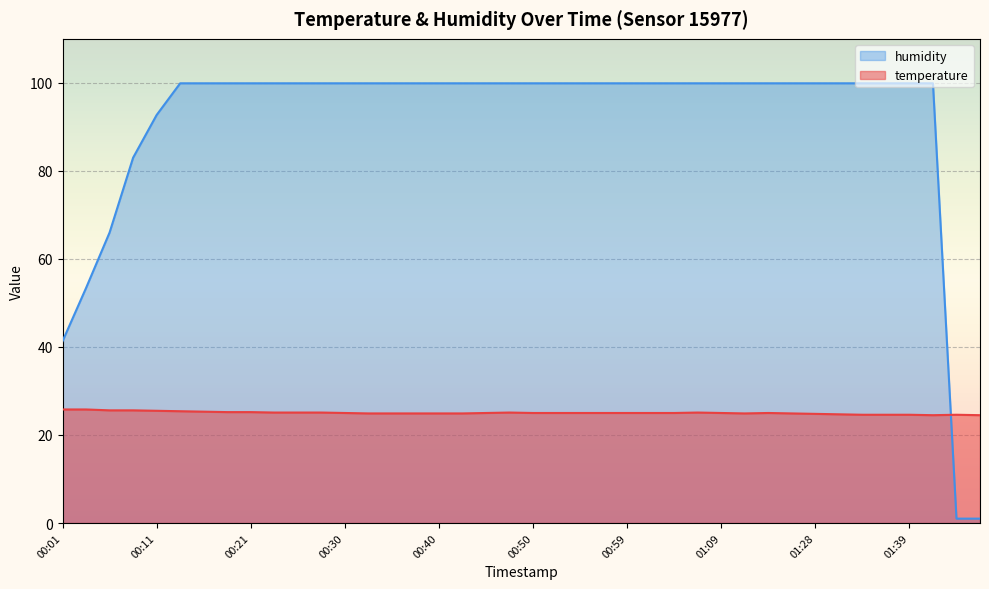

Which series ends up on top after the final intersection of humidity and temperature?

temperature